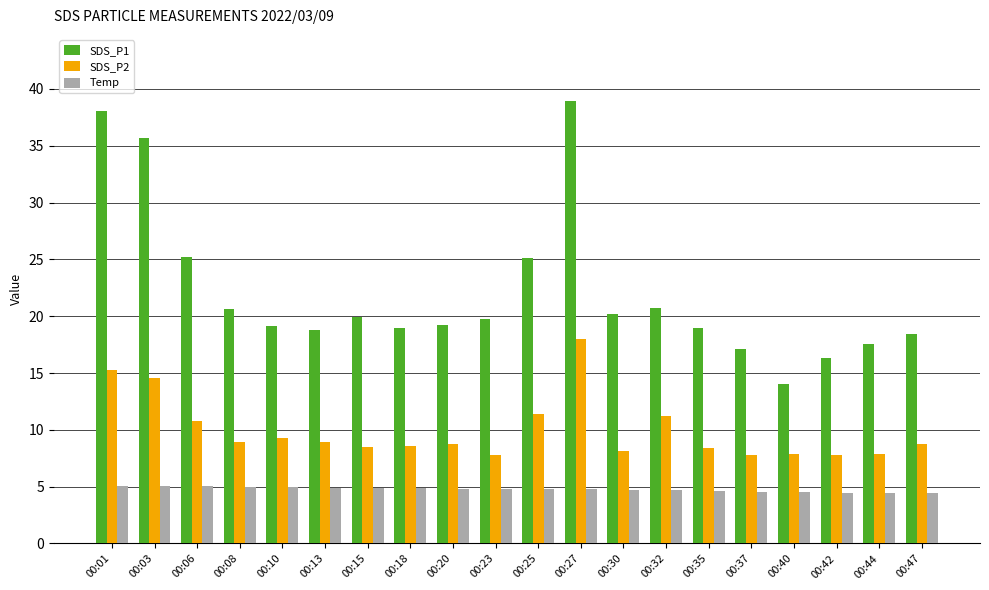

What is the sum of all Temp values?

95.4